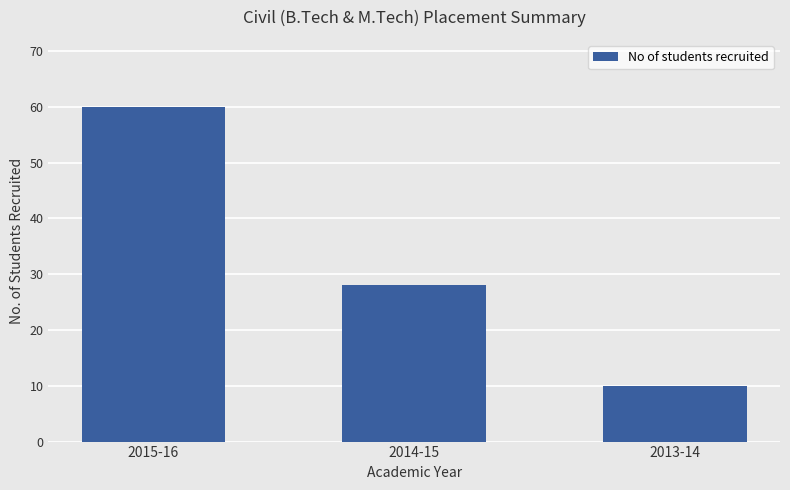

What is the change in value from 2014-15 to 2013-14?

-18